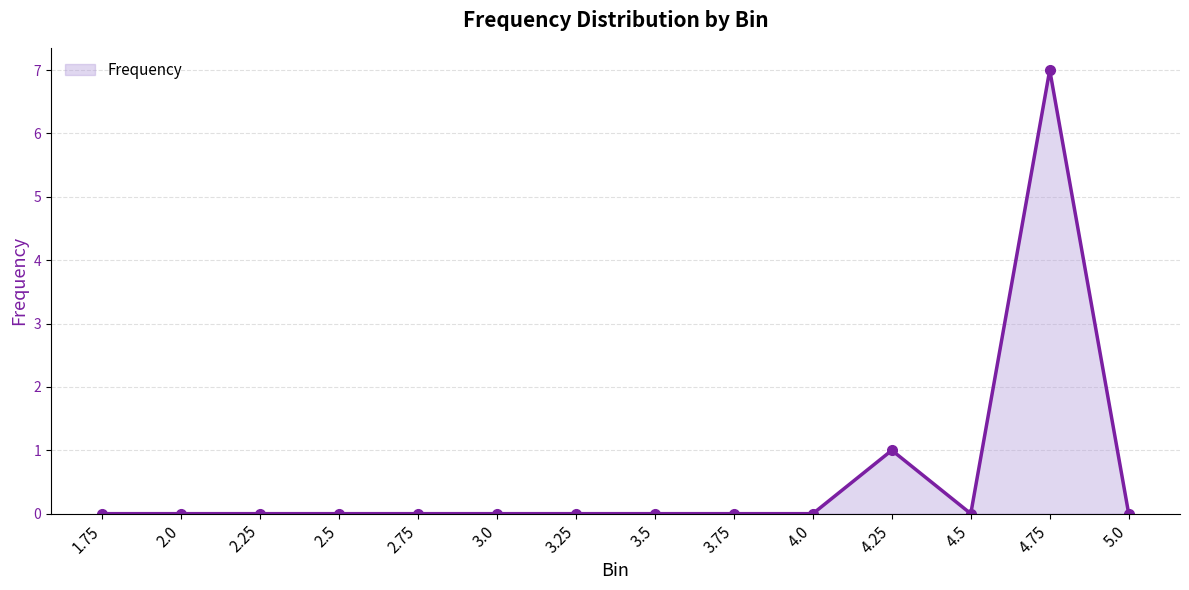

Reading left to right, extract all data points from this chart.

0	0	0	0	0	0	0	0	0	0	1	0	7	0